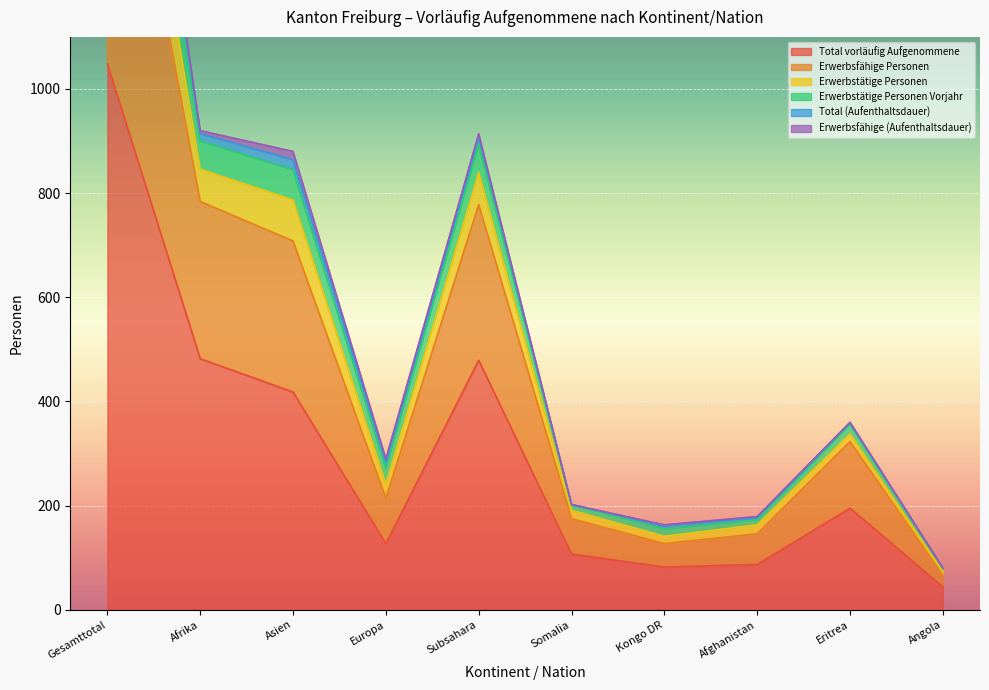

True or false: Total vorläufig Aufgenommene and Erwerbstätige Personen cross at least once.

False